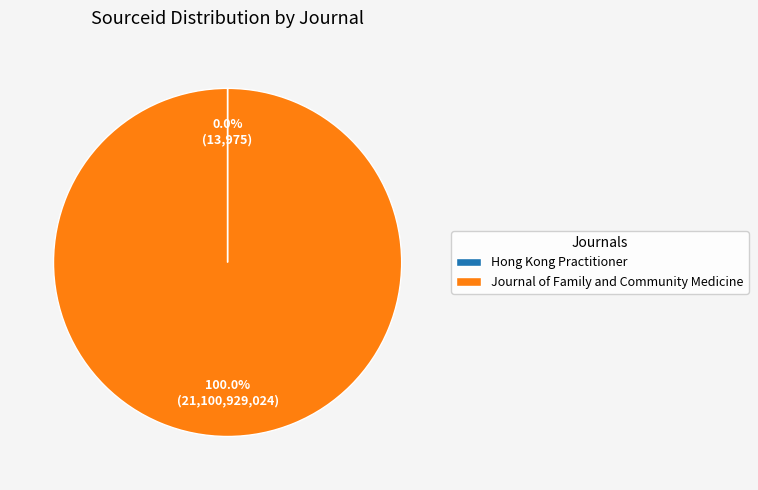

Which category accounts for the majority?

Journal of Family and Community Medicine